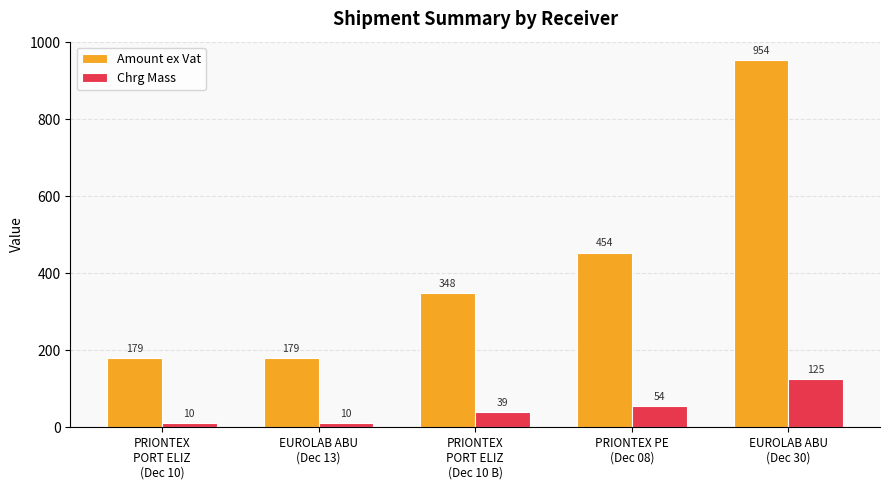

What is the greatest value displayed?

954.2